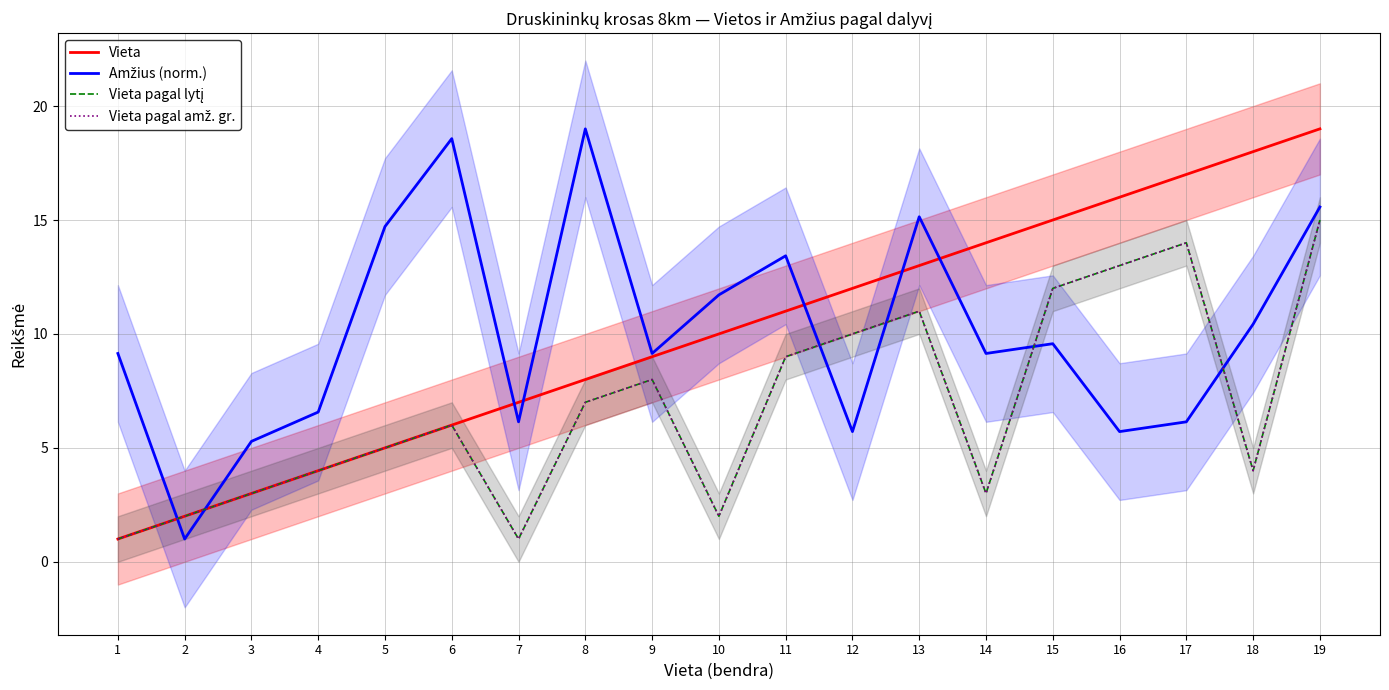

Which series has the largest total across all categories?

Amžius (norm.)